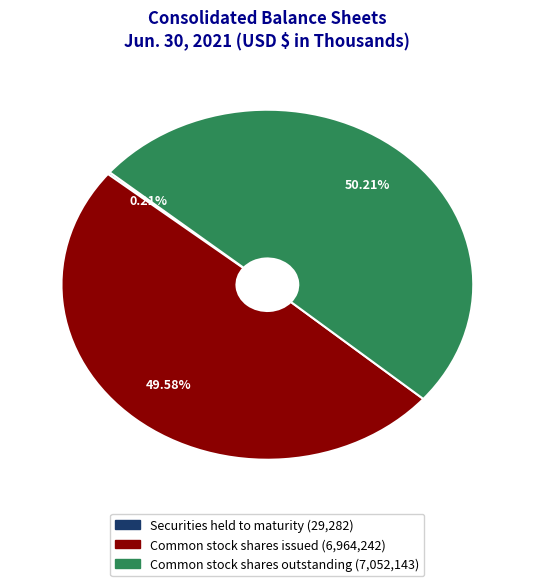

Is it true that Common stock shares outstanding is 50% of the pie?

True